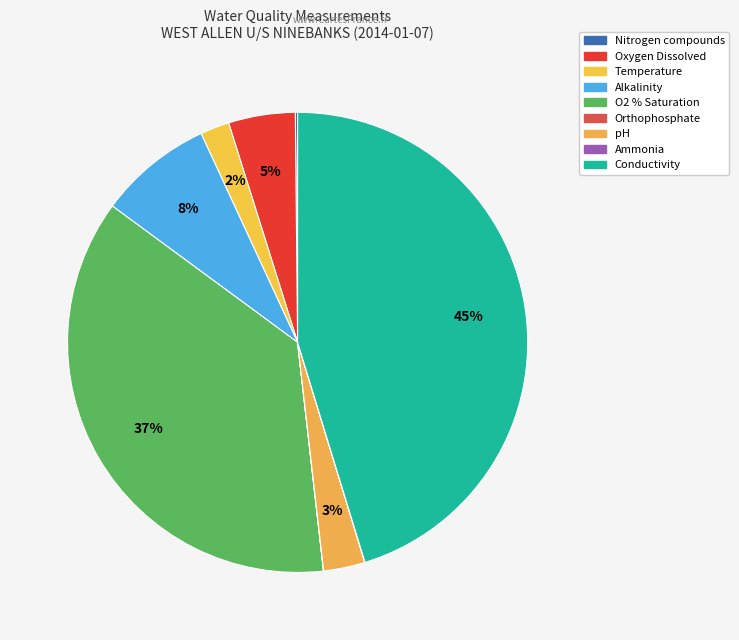

To the nearest percent, what is the difference between the largest and smallest slice percentages?

45%